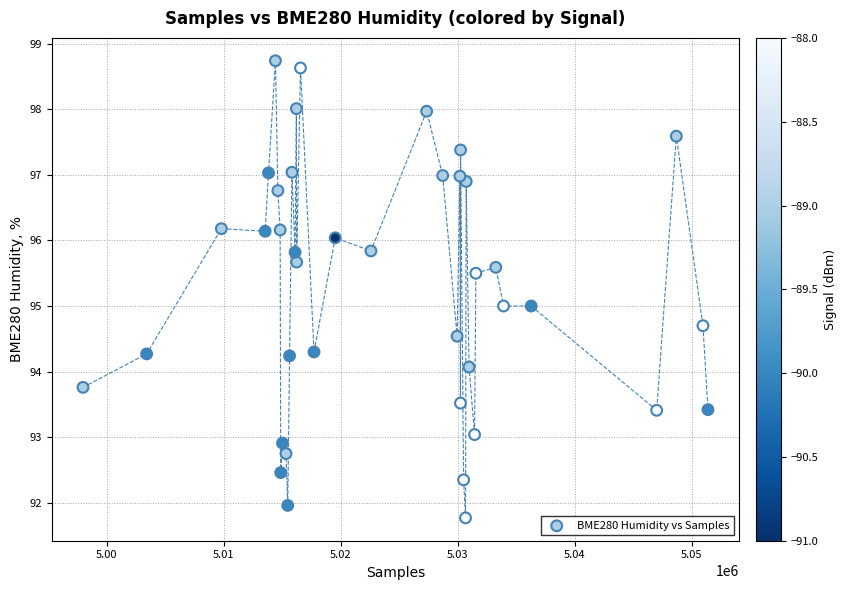

What is the range of Y values (max minus min)?

7.0